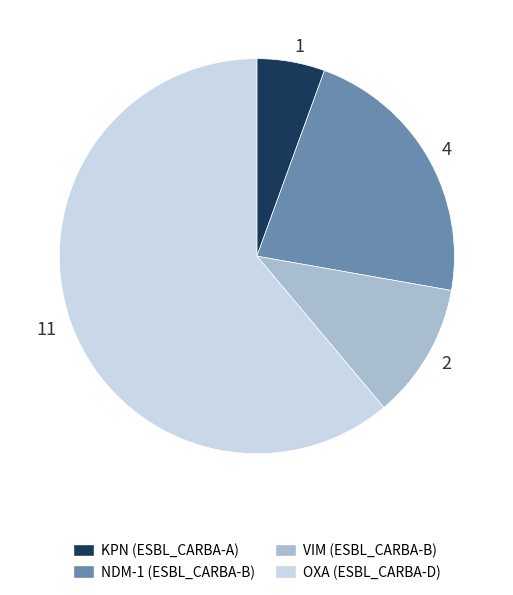

Is it true that 2 is 4% of the pie?

False